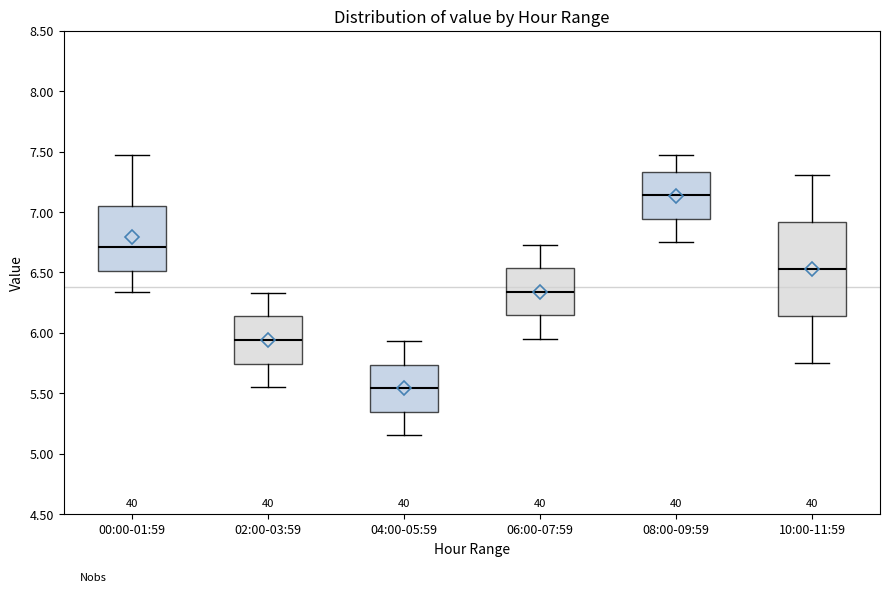

Which box's median line is the highest?

08:00-09:59